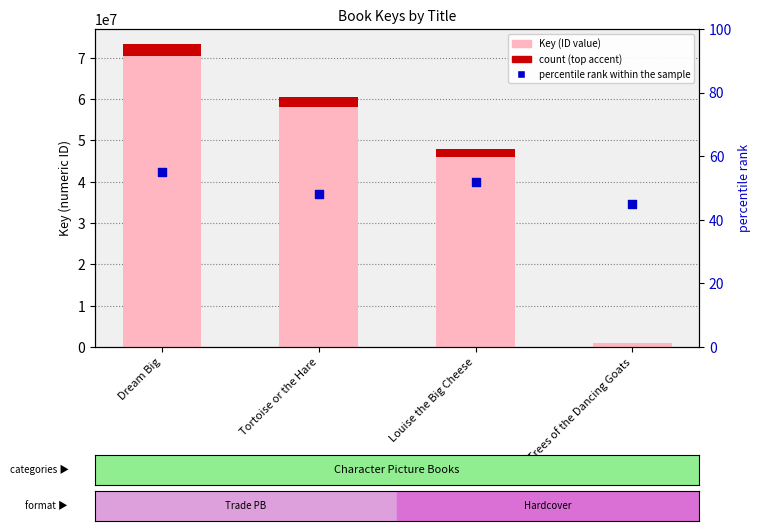

Which series has the largest total across all categories?

Key